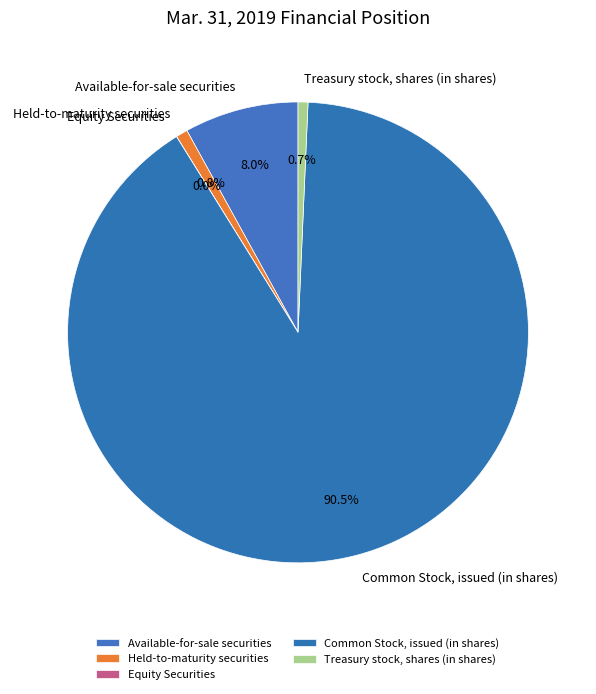

What is the largest slice in the pie chart?

Common Stock, issued (in shares)